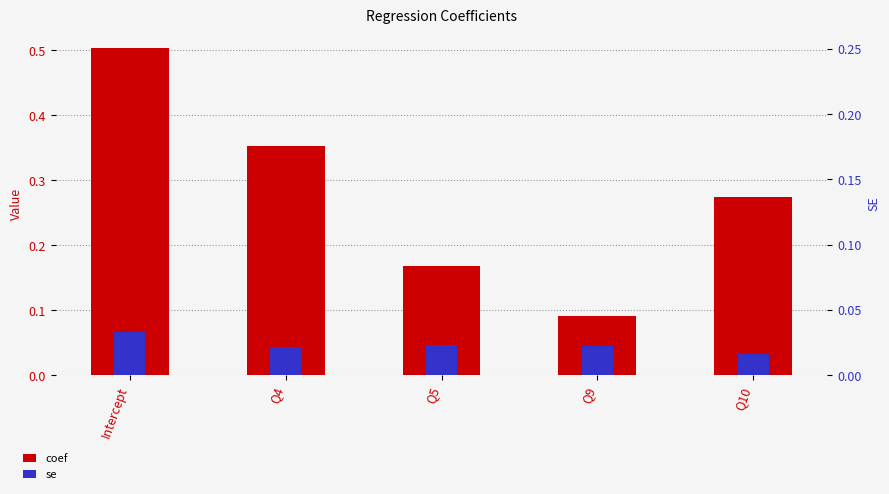

Reading left to right, list all the values displayed in this chart.

coef: Intercept=0.5	Q4=0.4	Q5=0.2	Q9=0.1	Q10=0.3
se: Intercept=0.1	Q4=0.0	Q5=0.0	Q9=0.0	Q10=0.0